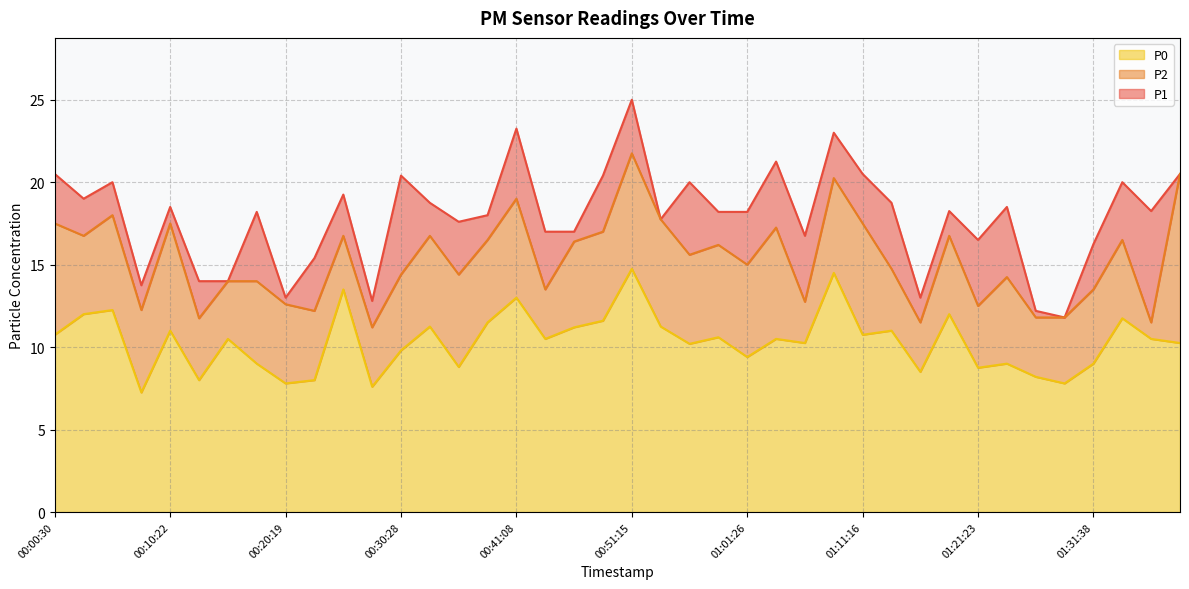

How many data points in P0 are less than 10?

15